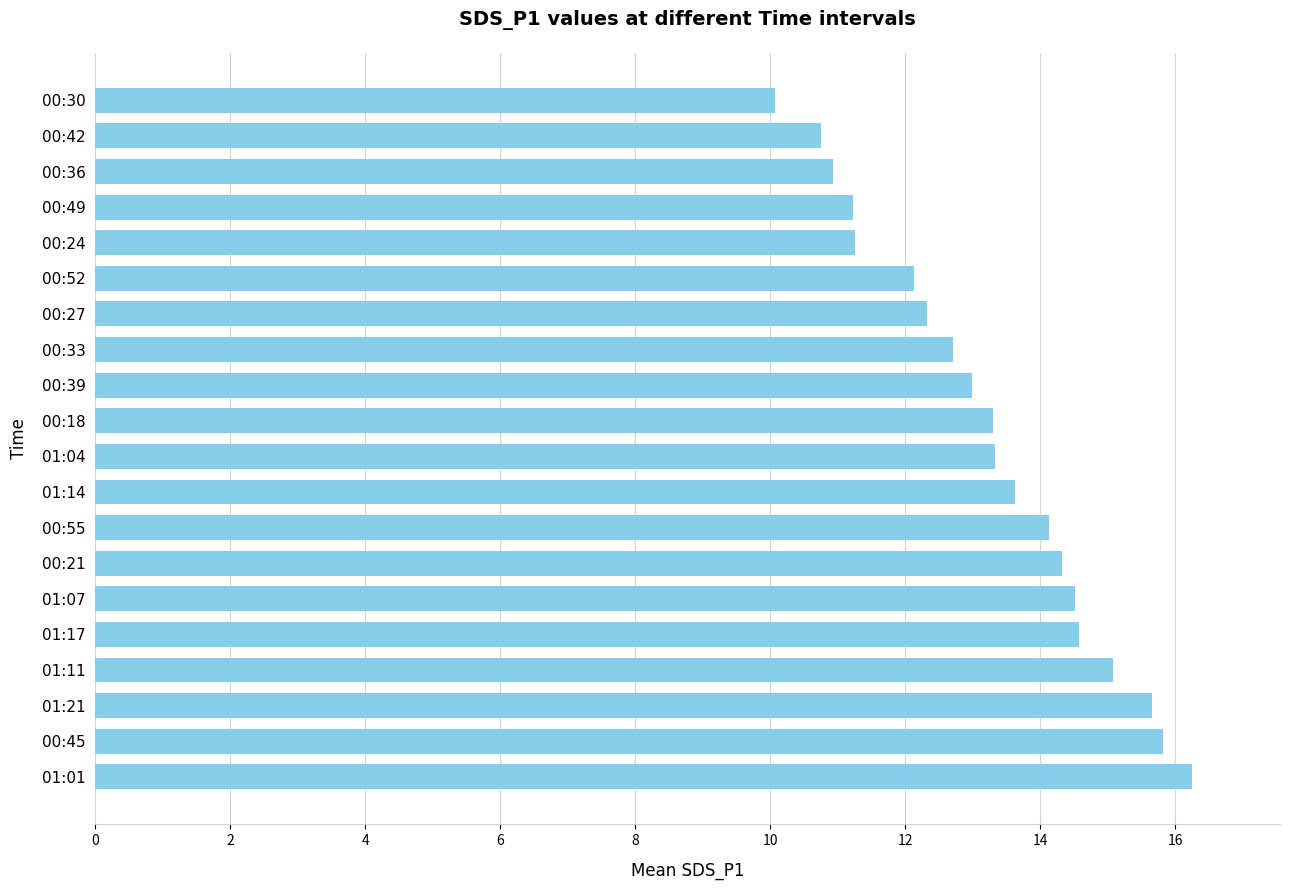

What is the difference between the maximum and minimum values?

6.2